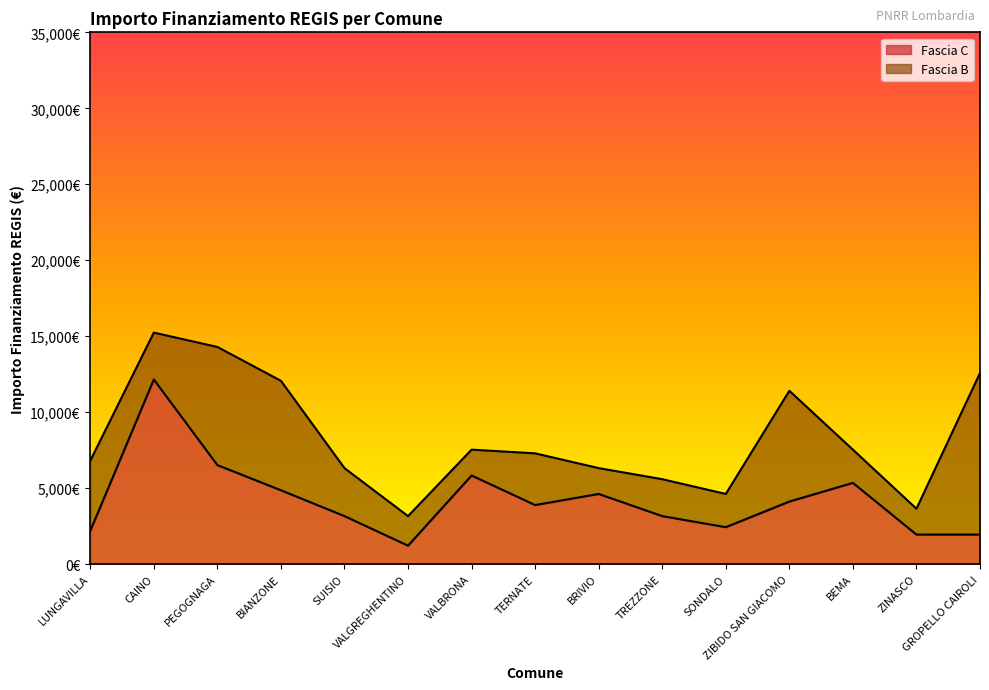

What position from the right is ZINASCO?

2